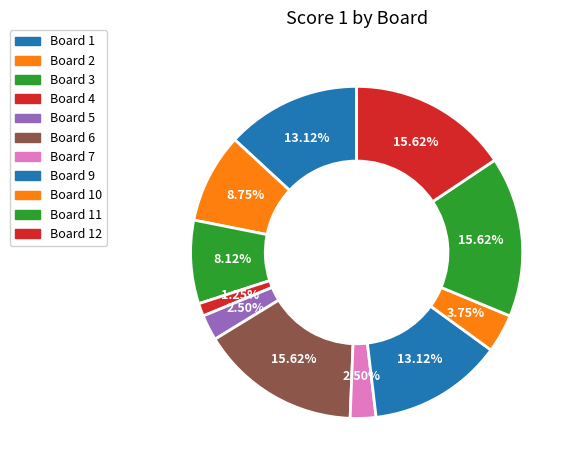

How many slices are in this pie chart?

11